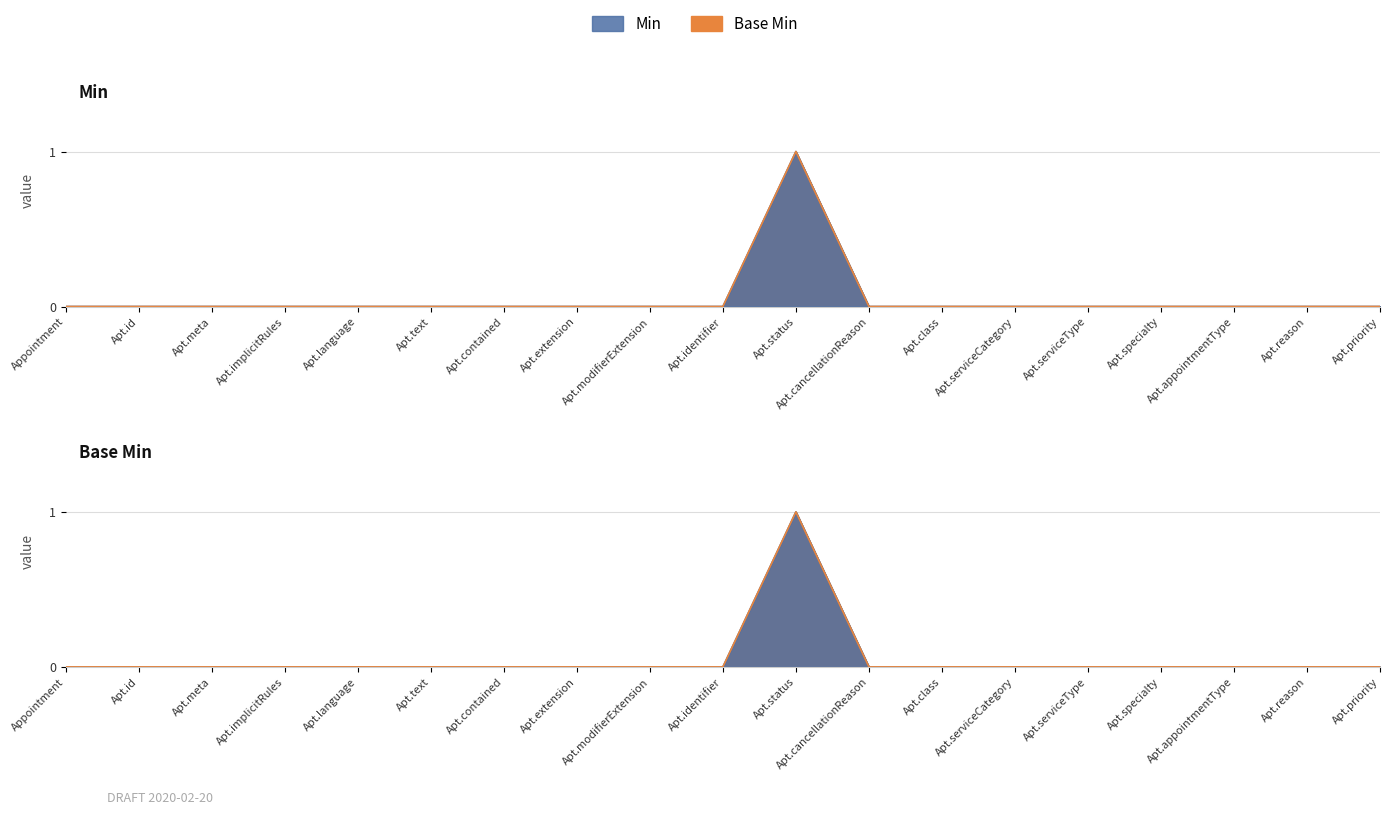

What is the label of the 11th point from the left?

Apt.status